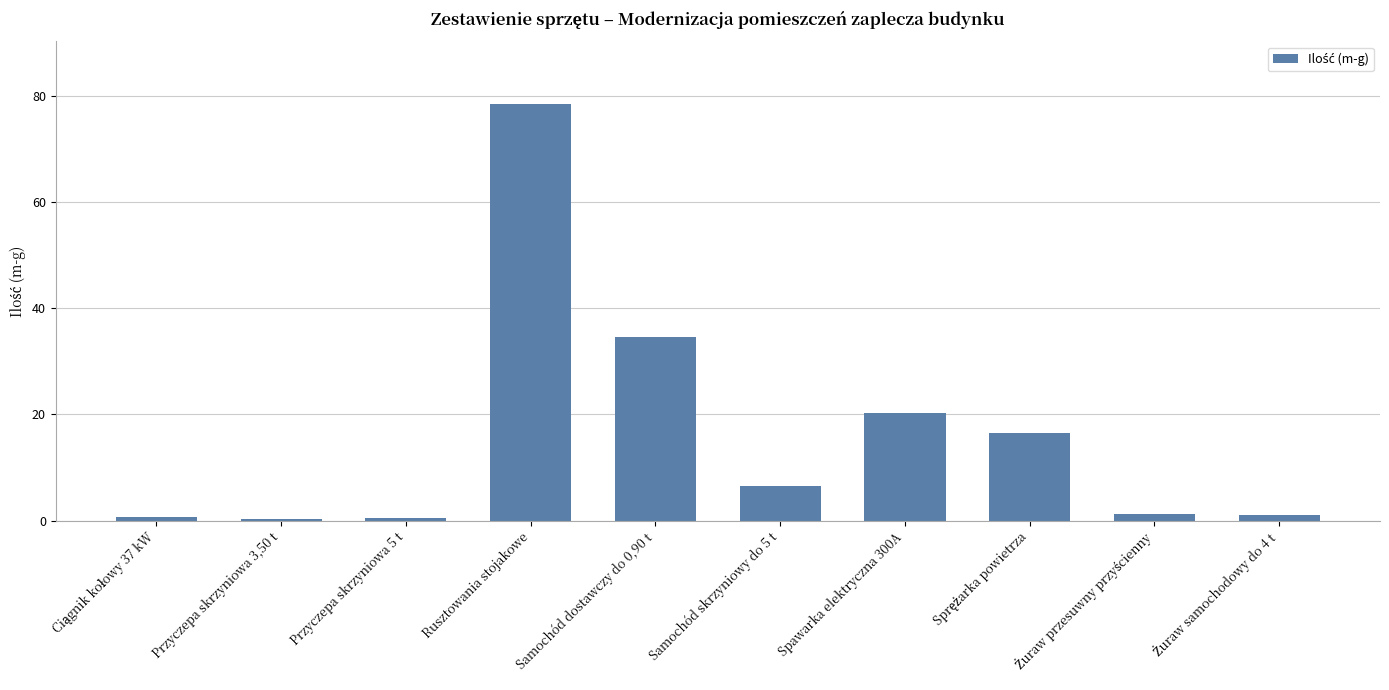

At which category does the chart reach its peak across all series?

Rusztowania stojakowe